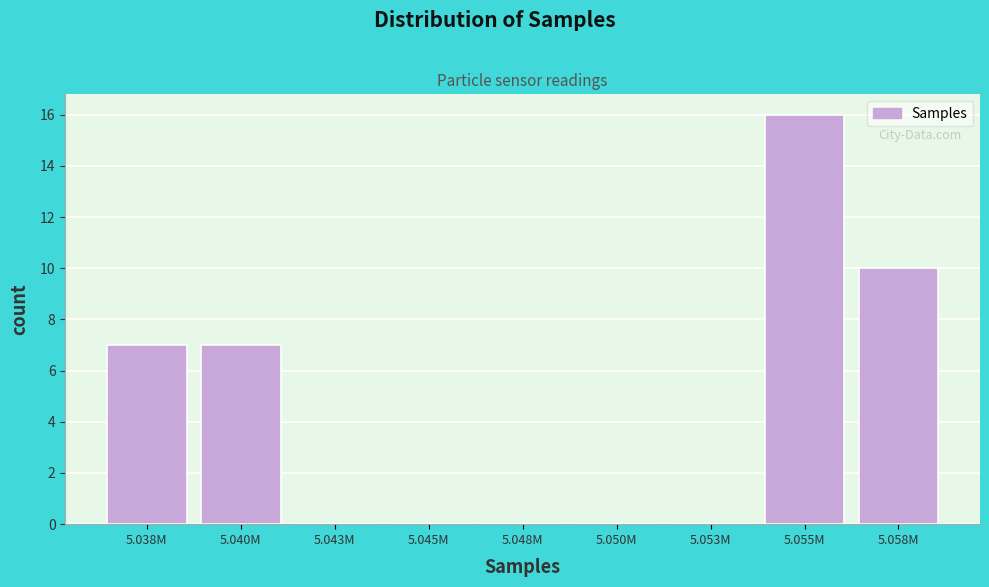

Reading left to right, list all the values displayed in this chart.

5.038M=7	5.040M=7	5.043M=0	5.045M=0	5.048M=0	5.050M=0	5.053M=0	5.055M=16	5.058M=10